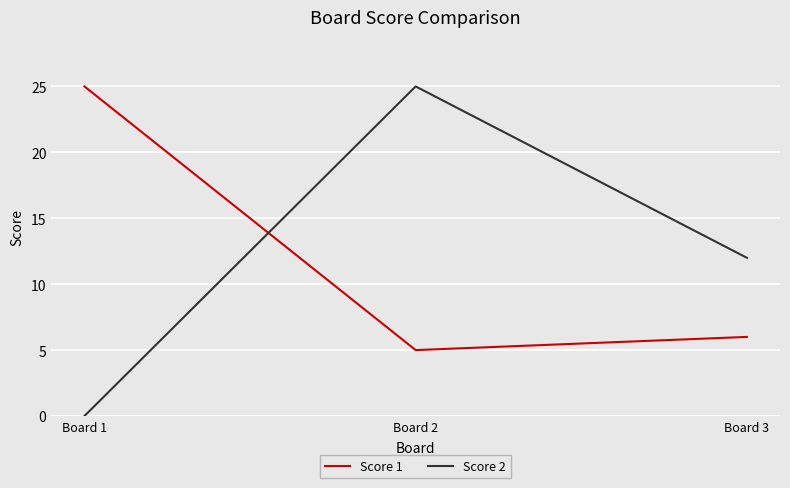

Reading left to right, transcribe all the data shown in this chart.

Score 1: 25	5	6
Score 2: 0	25	12